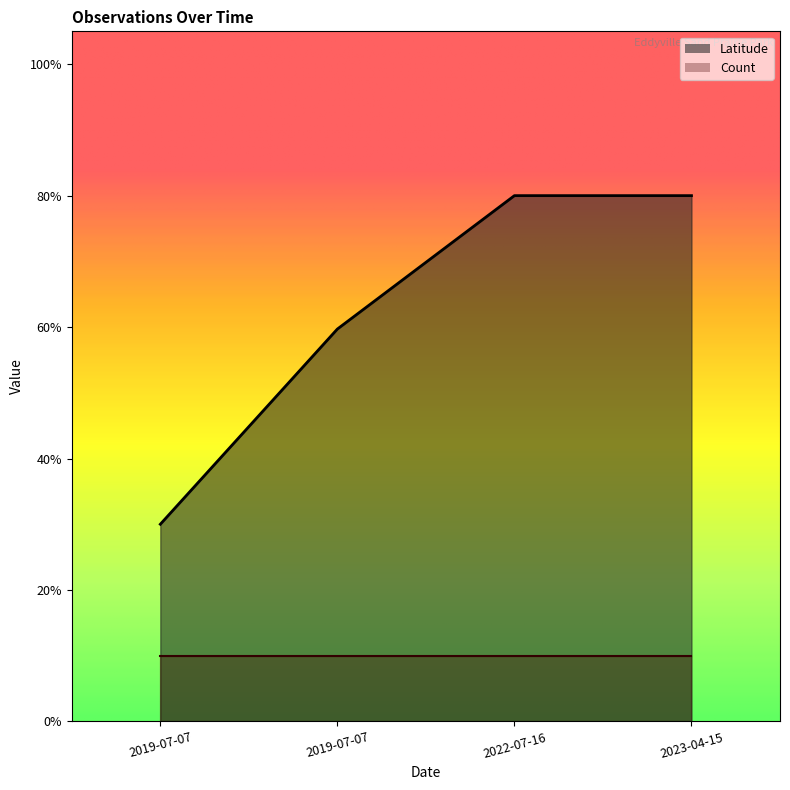

Rank the categories by value from highest to lowest.

2022-07-16, 2023-04-15, 2019-07-07, 2019-07-07